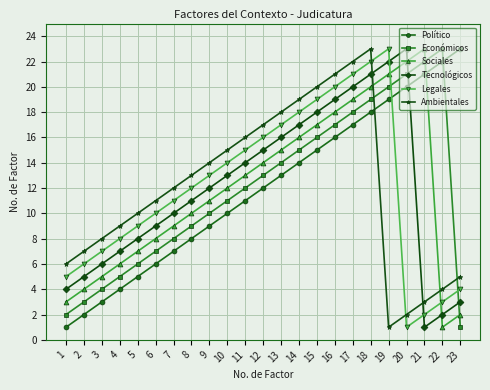

Which category has the highest value in the Sociales series?

21